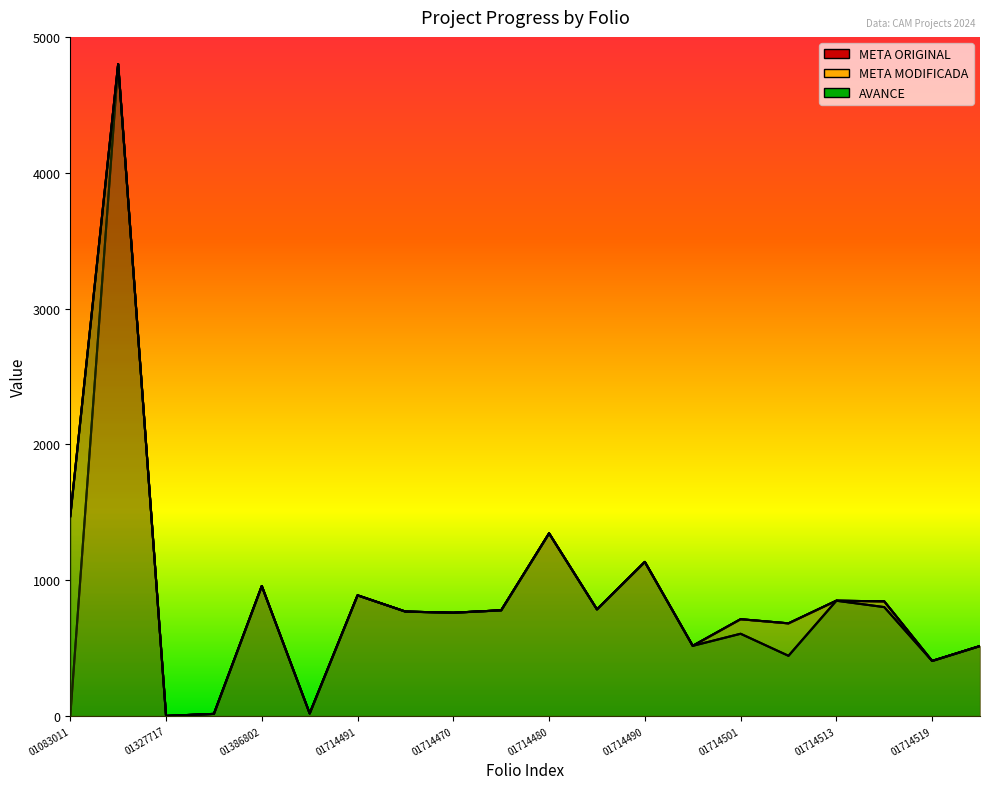

What is the total value across all series at CAM200301714467?

2307.3